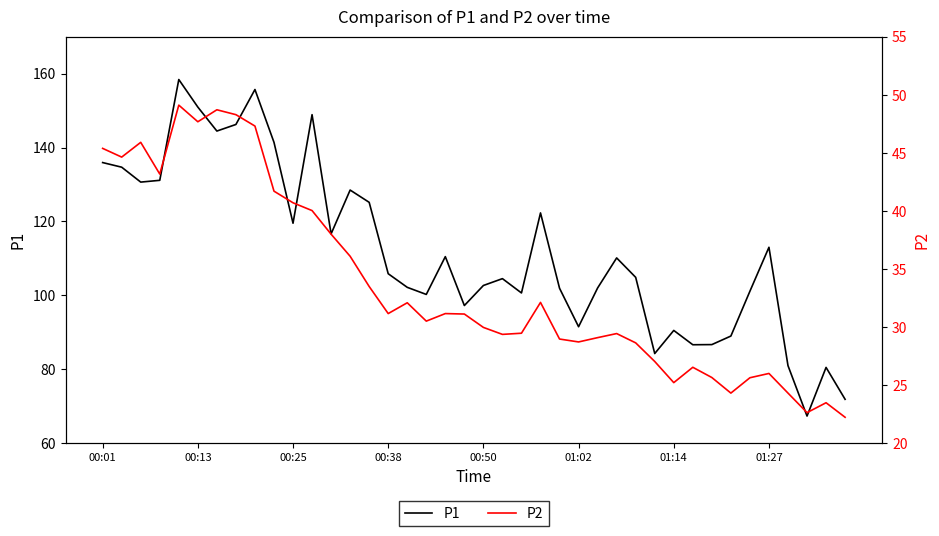

How many interior local peaks does the P2 series have?

10